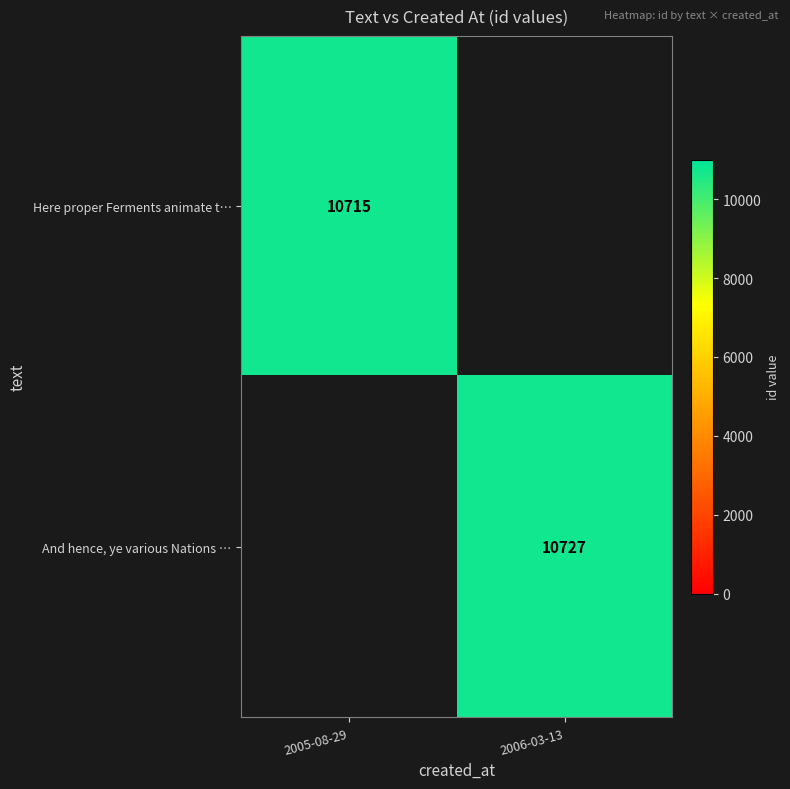

The value of And hence, ye various Nations … at 2006-03-13 is 10727. True or false?

True